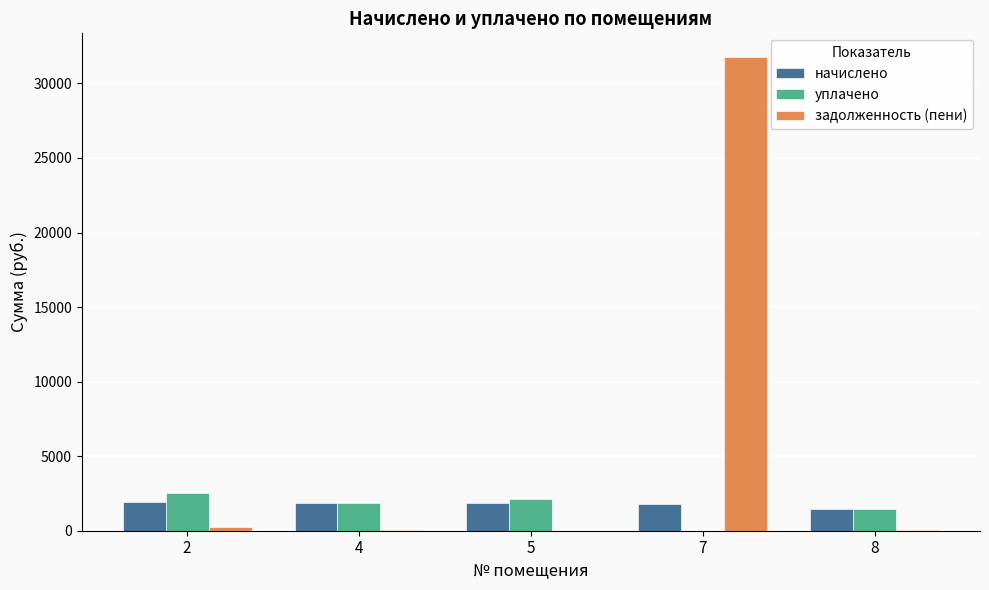

The value of начислено at 7 is 1789.0. True or false?

True